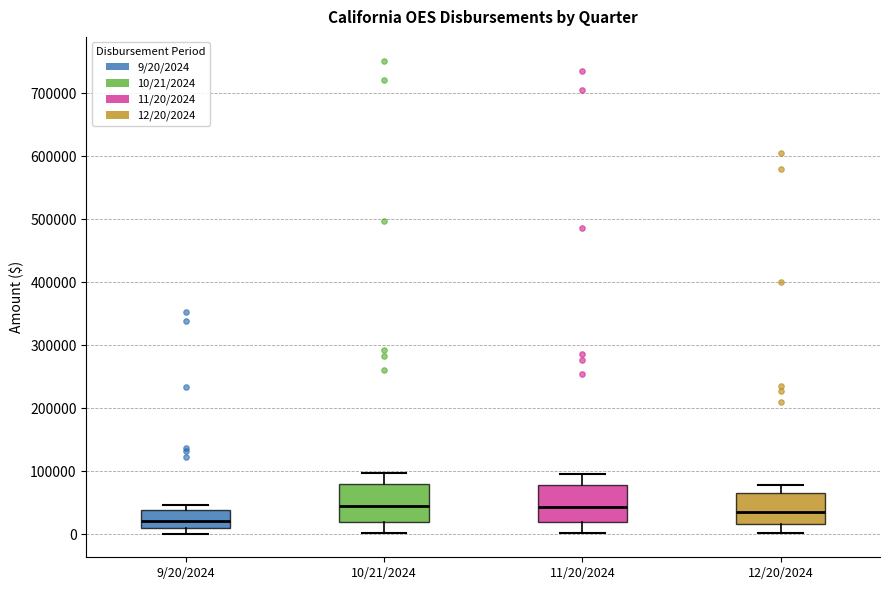

Reading left to right, read every box against the y-axis: the position of its median line, the range the box covers, and the ends of its whiskers. The values are not printed on the chart, so give them approximately, as read against the axis.

9/20/2024: median 20000, box 10000 to 40000, whiskers 0 to 50000
10/21/2024: median 40000, box 20000 to 80000, whiskers 0 to 100000
11/20/2024: median 40000, box 20000 to 80000, whiskers 0 to 100000
12/20/2024: median 40000, box 20000 to 60000, whiskers 0 to 80000